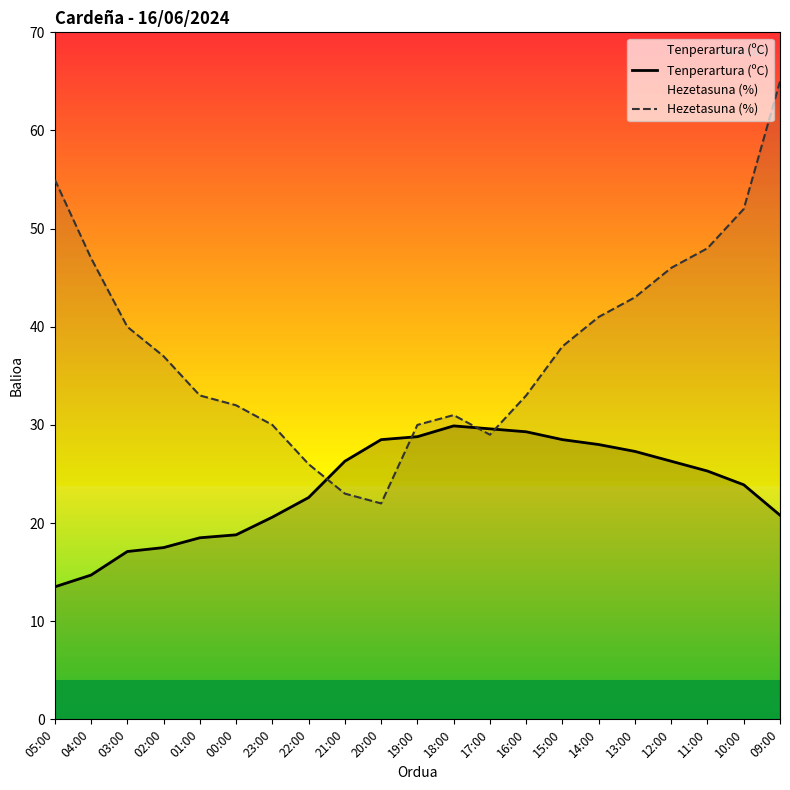

Which label corresponds to the smallest value in the chart?

05:00